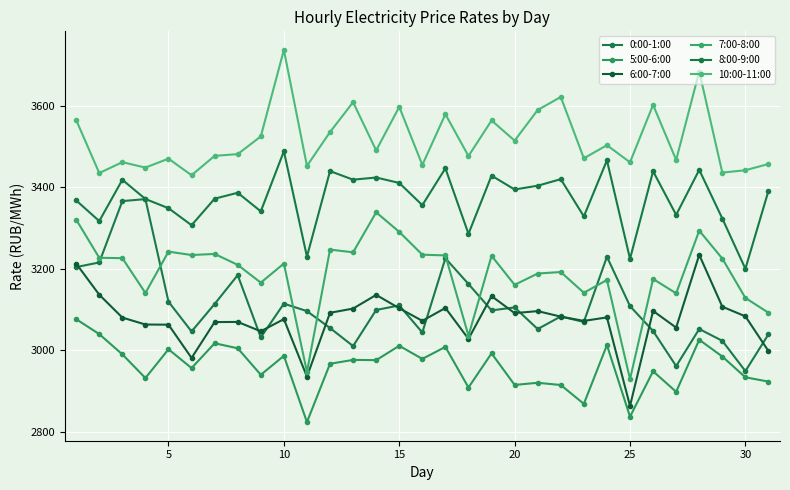

True or false: 7:00-8:00 and 5:00-6:00 cross at least once.

False